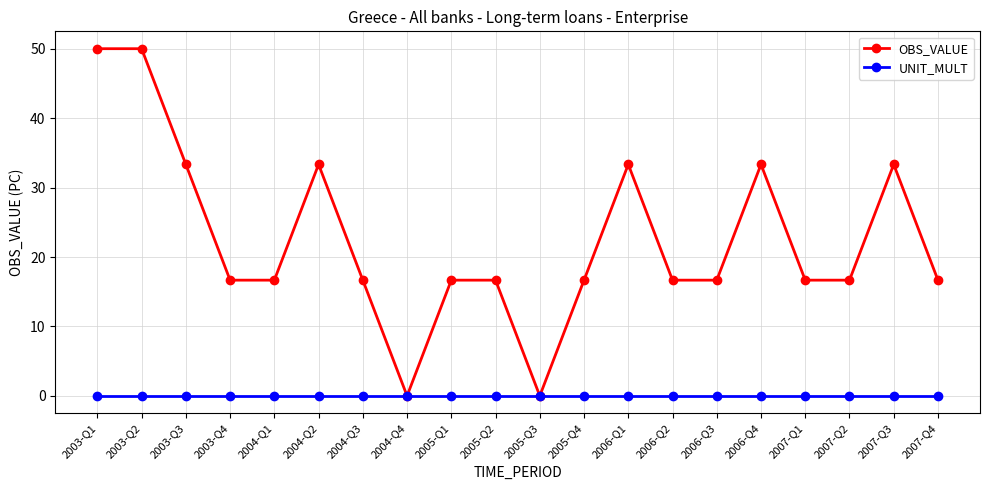

True or false: OBS_VALUE has more than 0 interior local peaks.

True